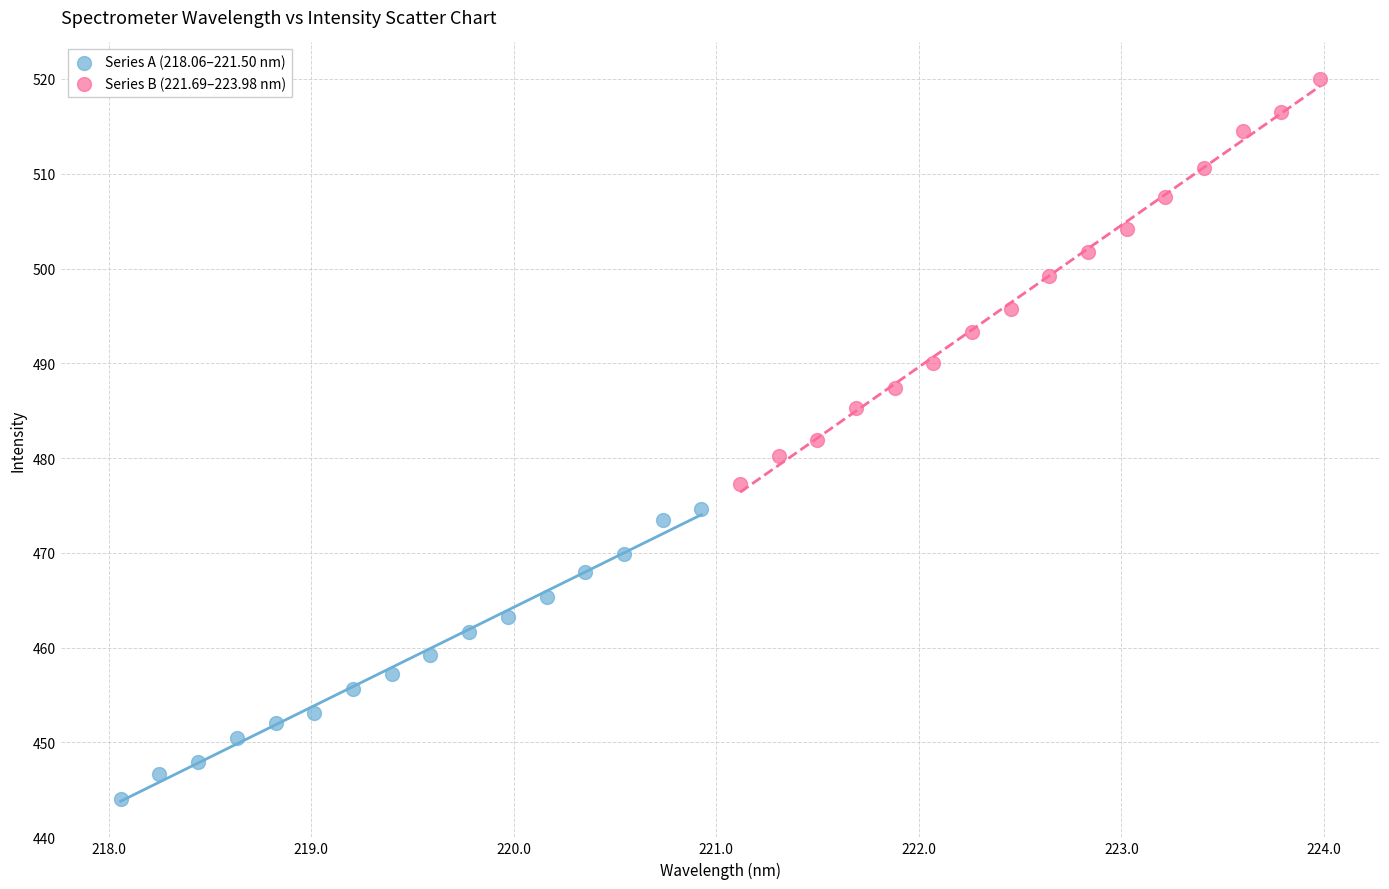

What are all the series names shown in the legend?

Series A (218.06–221.50 nm), Series B (221.69–223.98 nm)